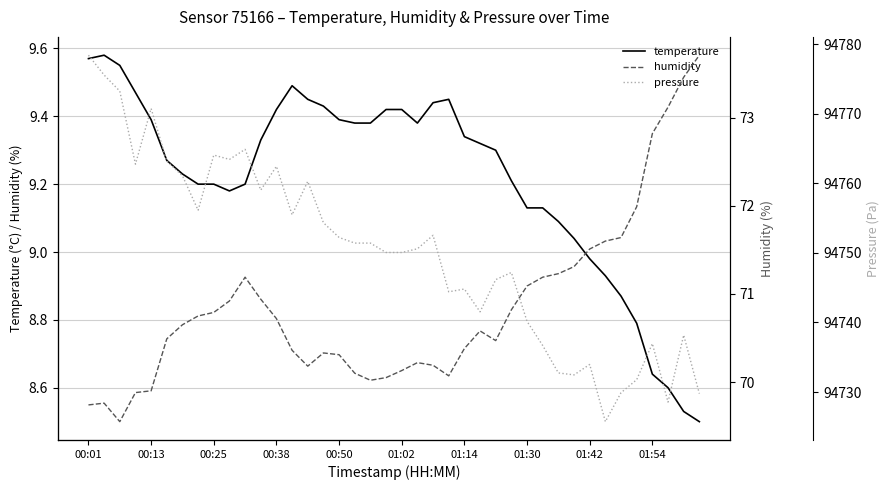

The value of humidity at 19 is 70.0. True or false?

True